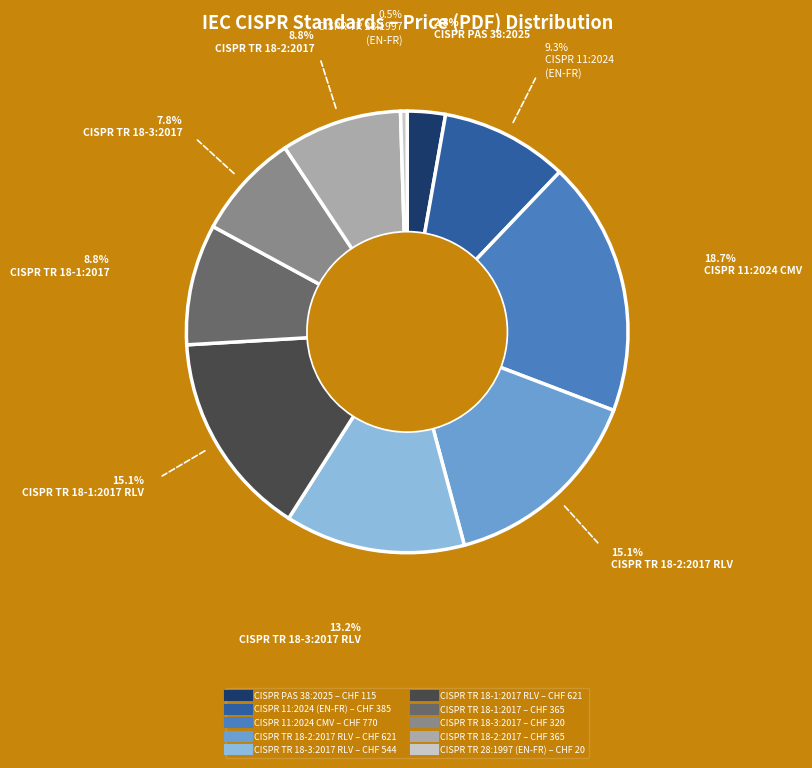

Does any single category account for the majority?

No